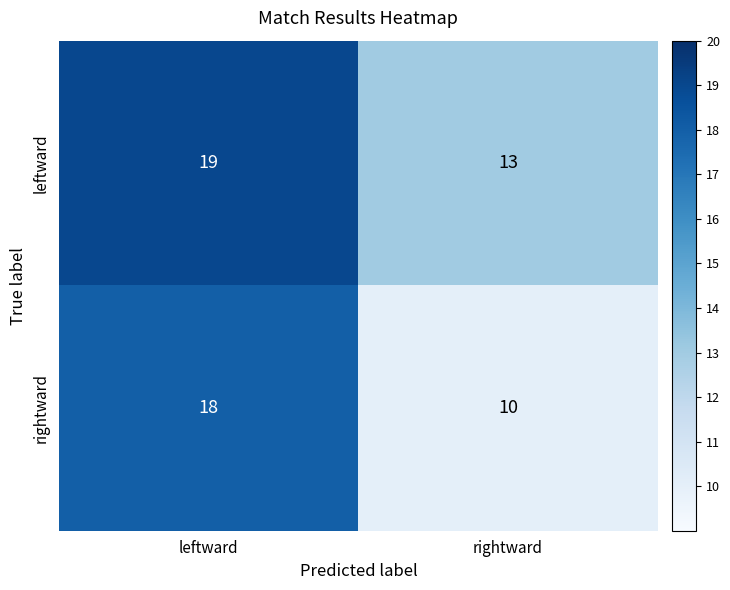

Which series has the largest total across all categories?

leftward